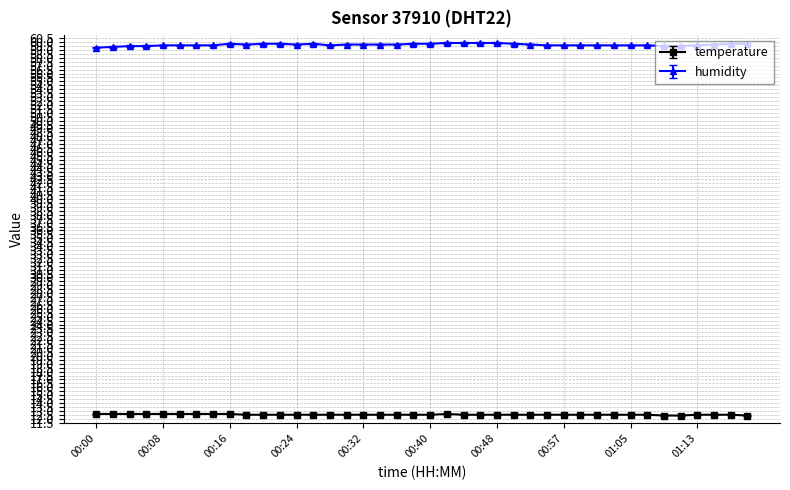

What is the average value of the humidity series?

59.7